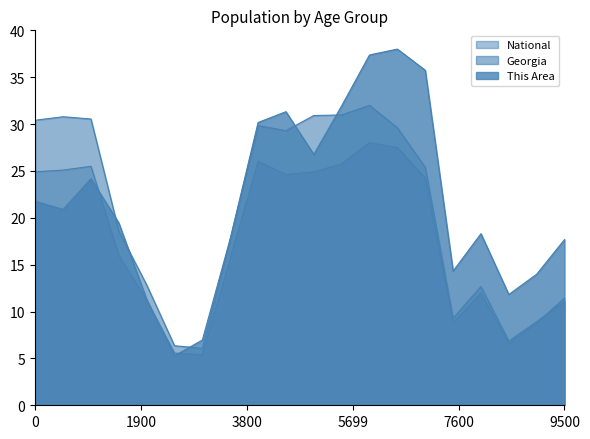

List the series in order of their peak value, lowest first.

National, Georgia, This Area